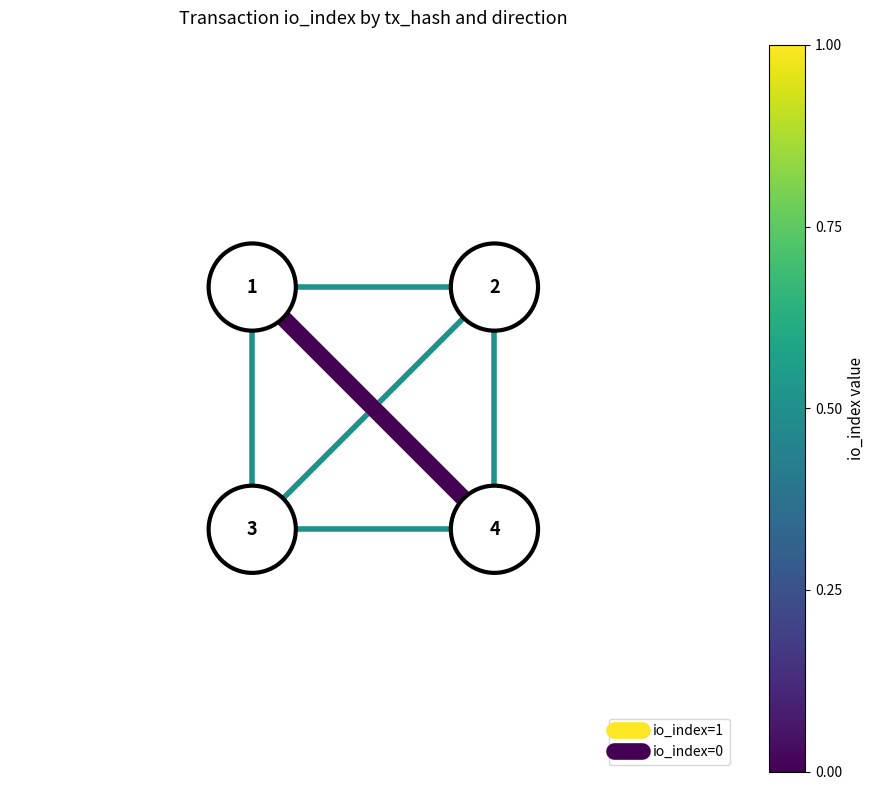

True or false: io_index=1 has a value of 0.5 at 1.5.

True